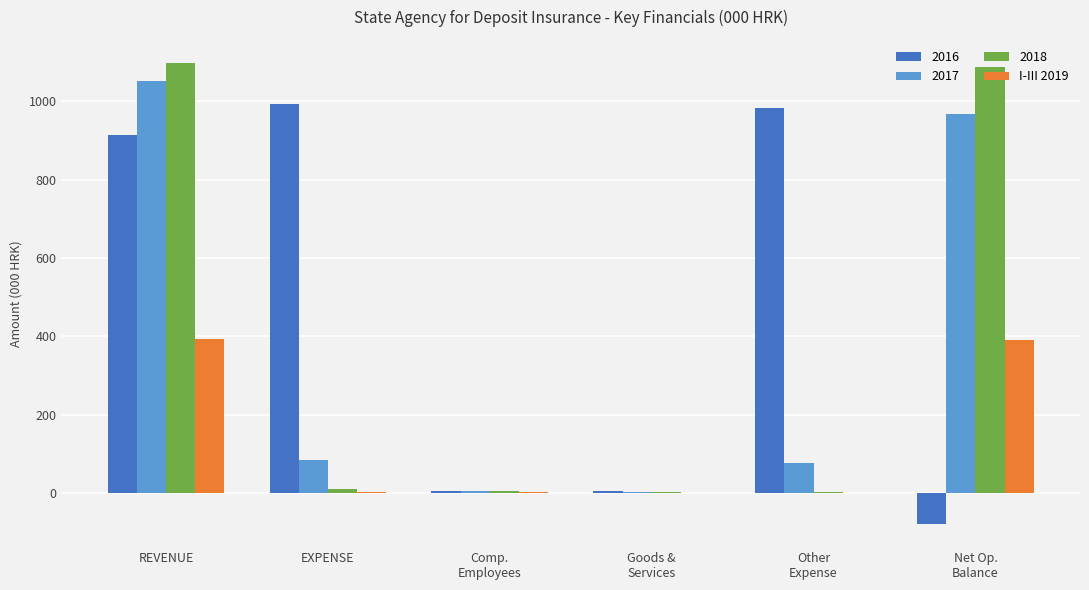

What is the maximum value shown in the chart?

1097.7